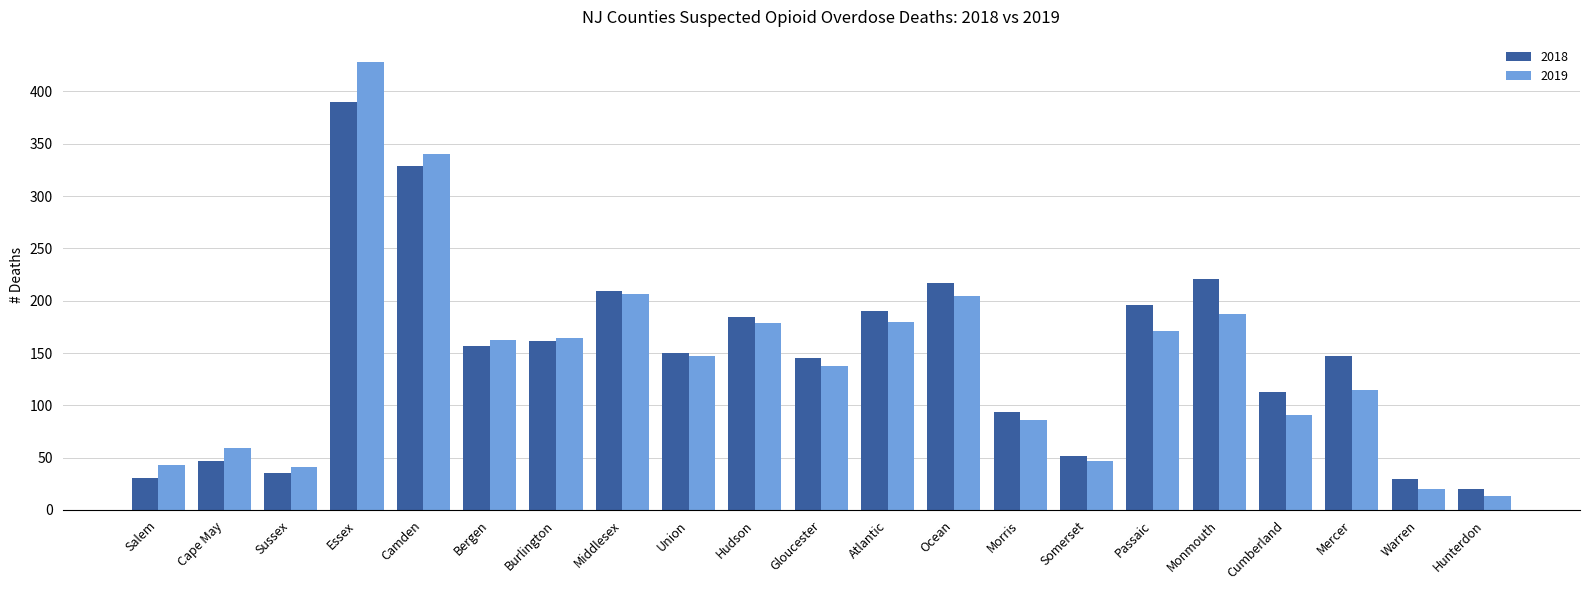

The 2018 series shows 560 at Essex. True or false?

False